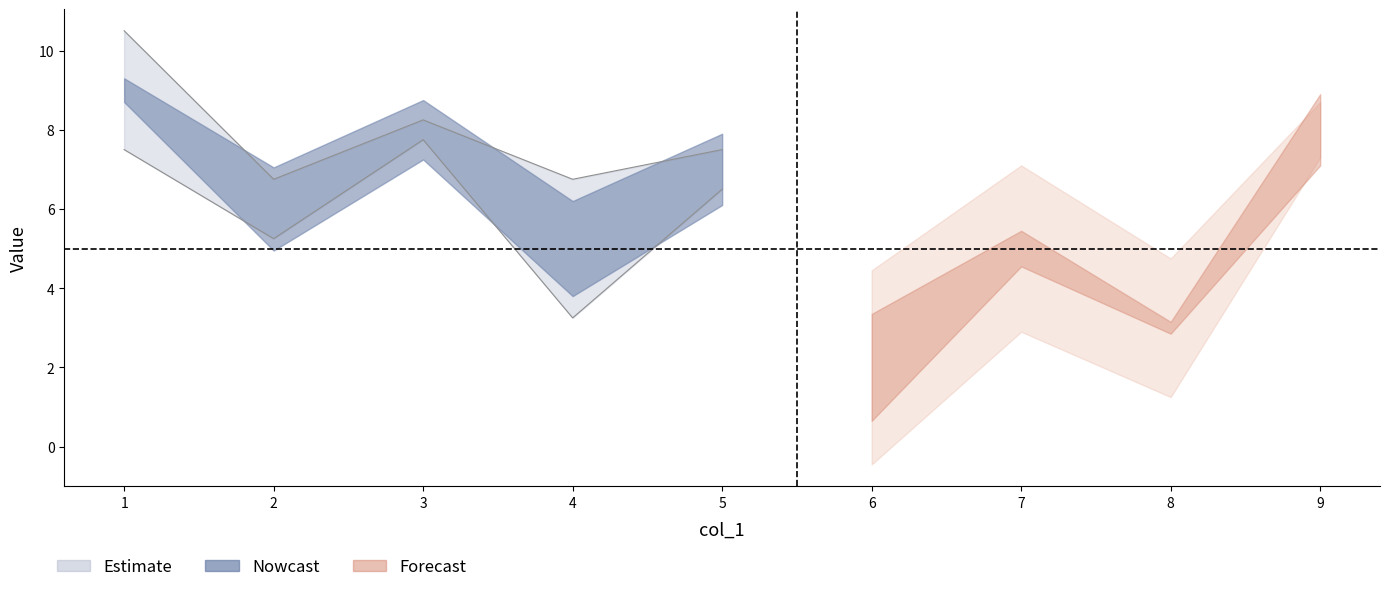

Where is col_7 nearest to the value 5?

1